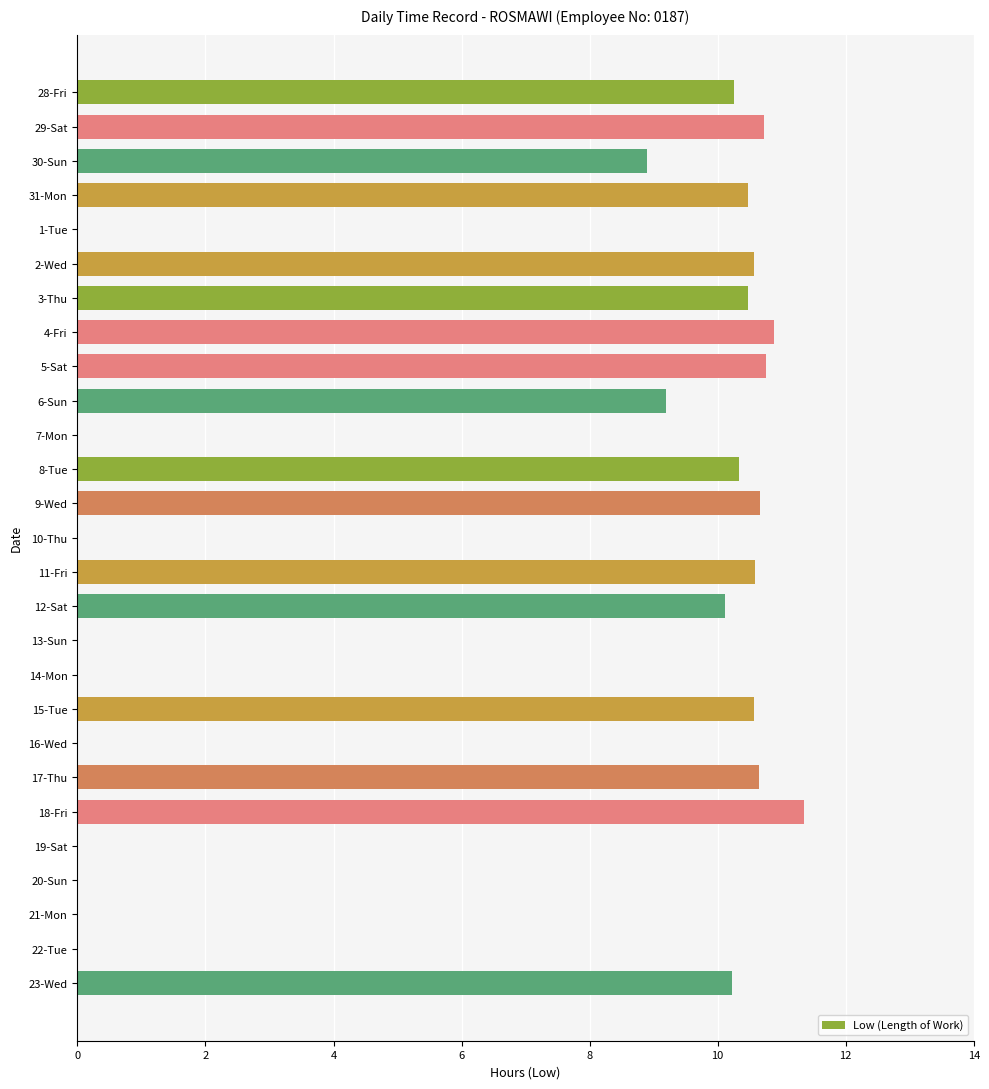

Where is the data nearest to the value 5?

30-Sun